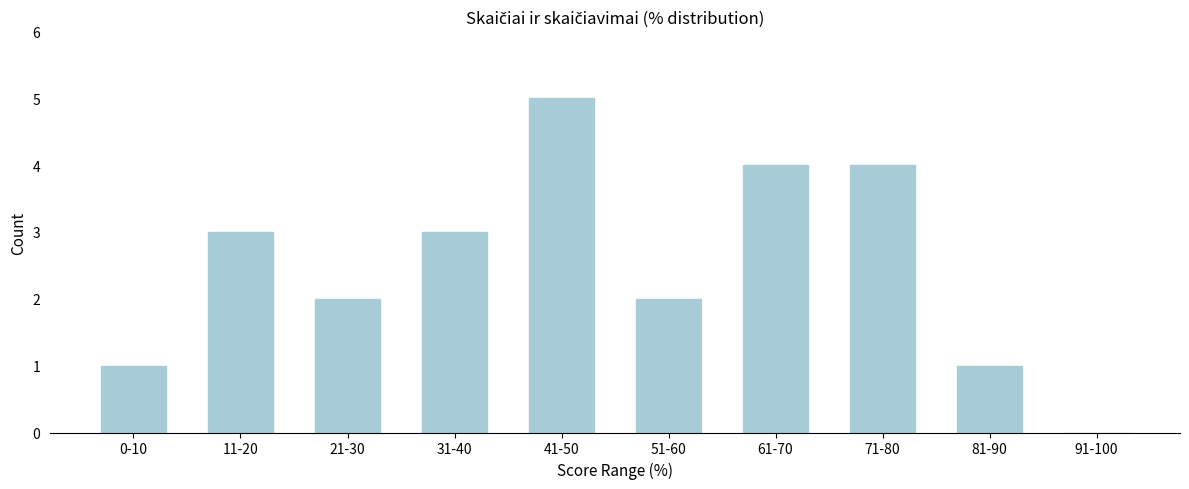

Reading right to left, transcribe all the data shown in this chart.

91-100=0	81-90=1	71-80=4	61-70=4	51-60=2	41-50=5	31-40=3	21-30=2	11-20=3	0-10=1